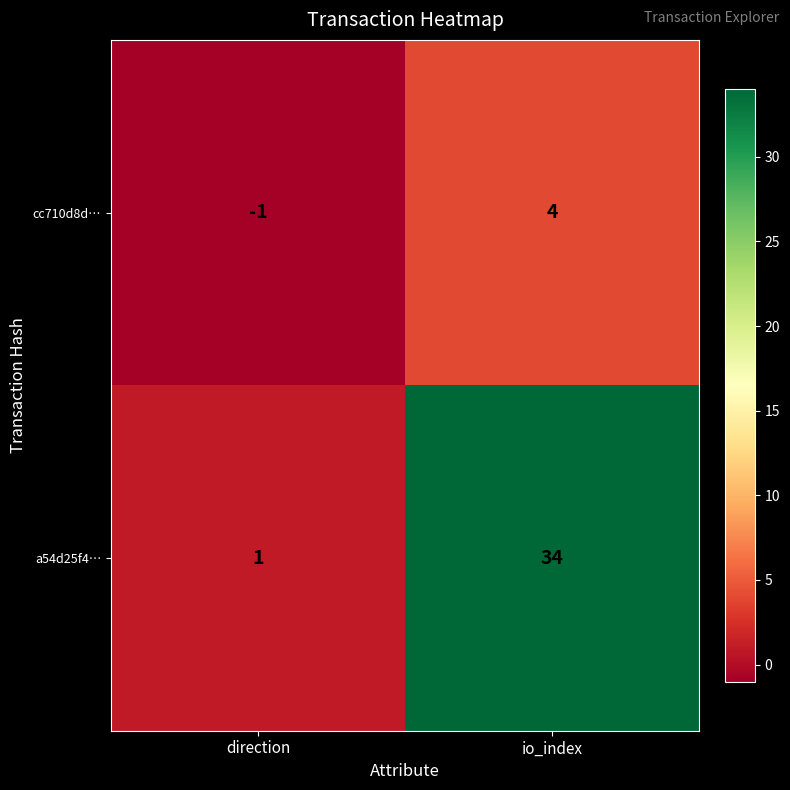

At how many categories does at least one series exceed 24?

1